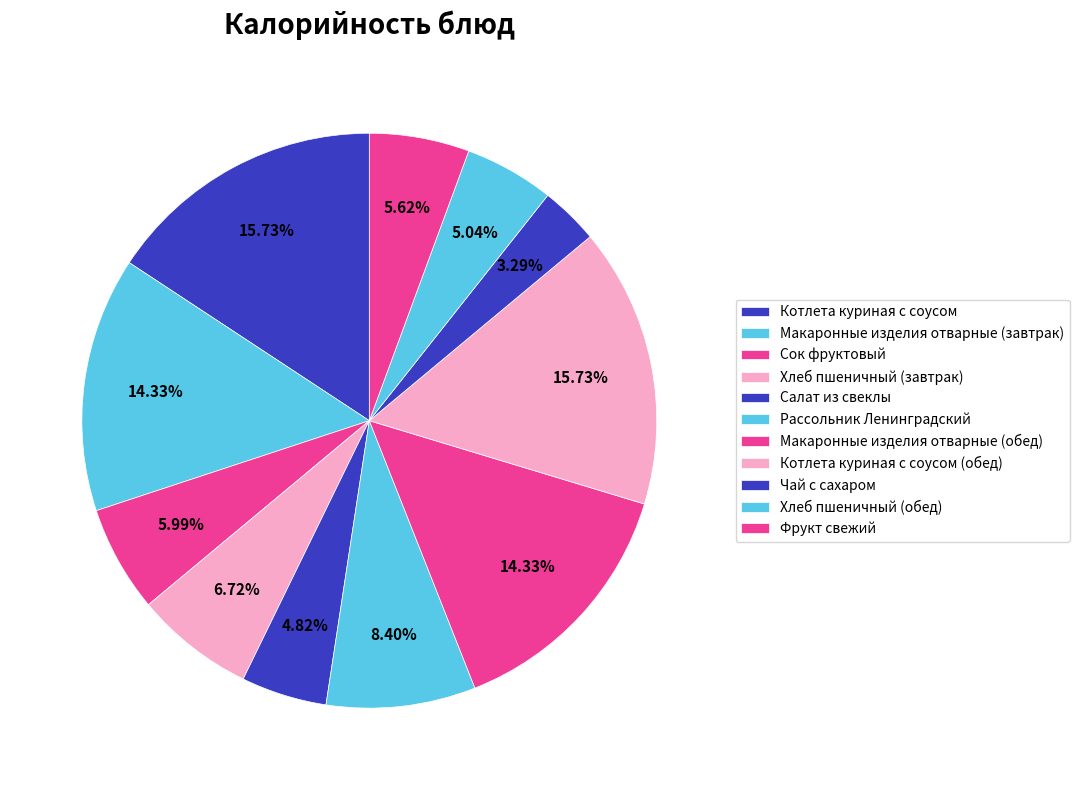

What is the ratio of the value at Котлета куриная с соусом to the value at Сок фруктовый?

2.6